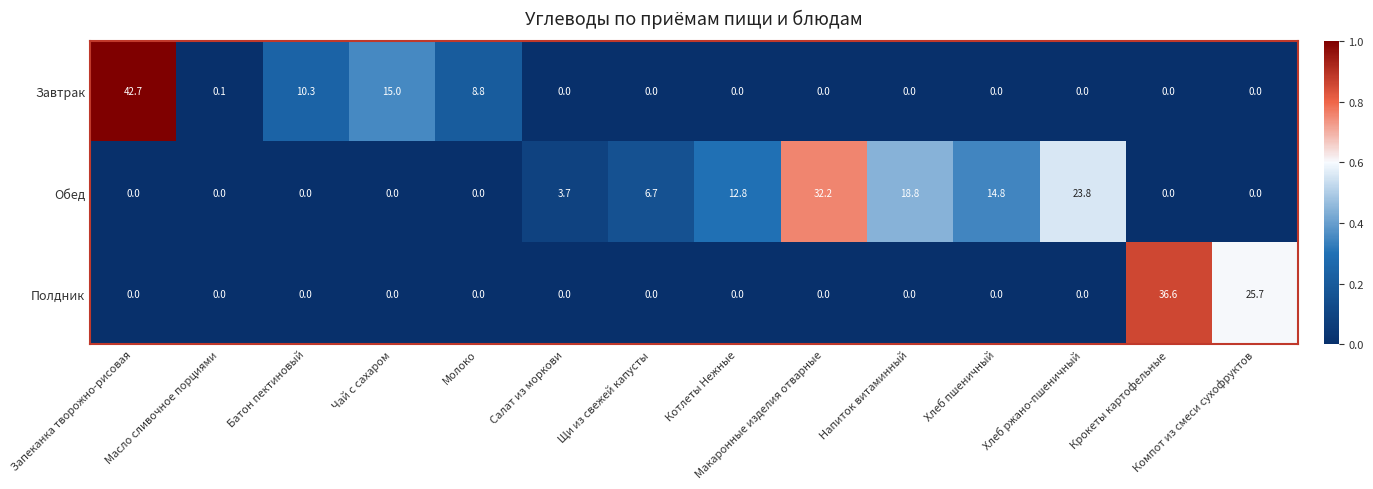

What is the sum of the Обед values at Компот из смеси сухофруктов and Напиток витаминный?

18.8